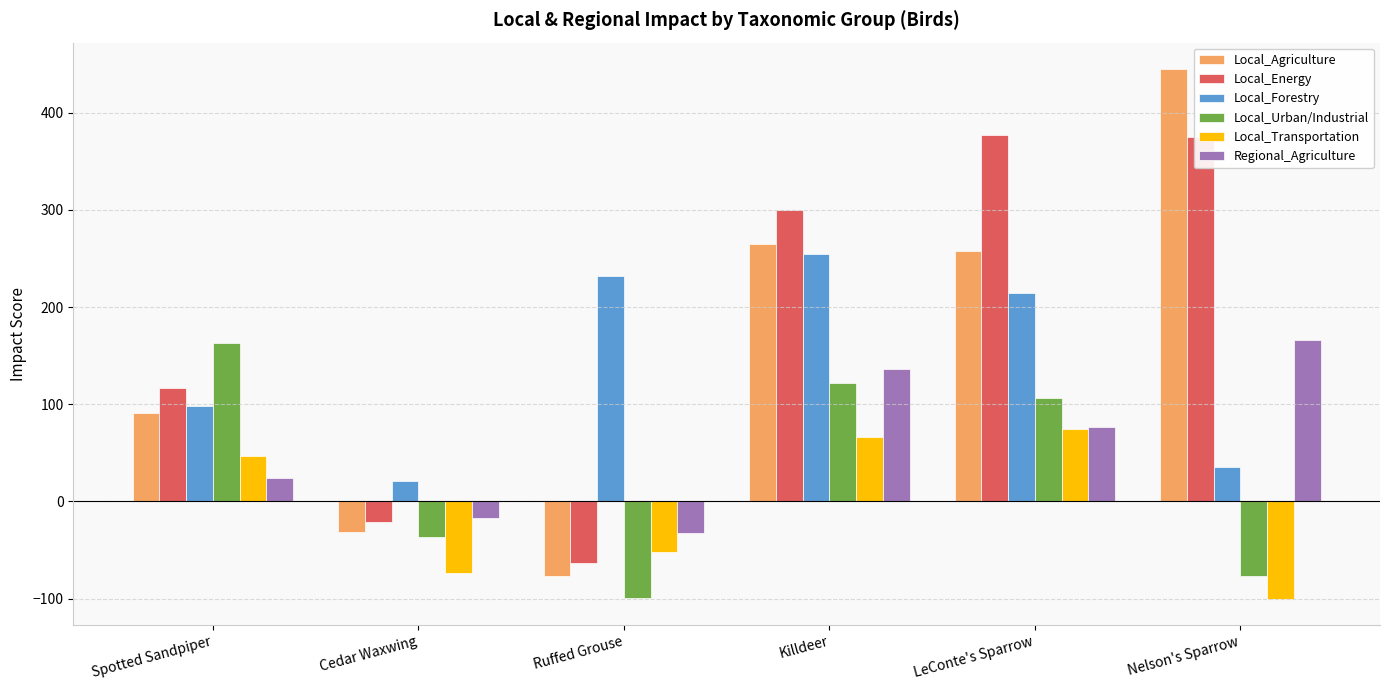

Which series has the largest total across all categories?

Local_Energy